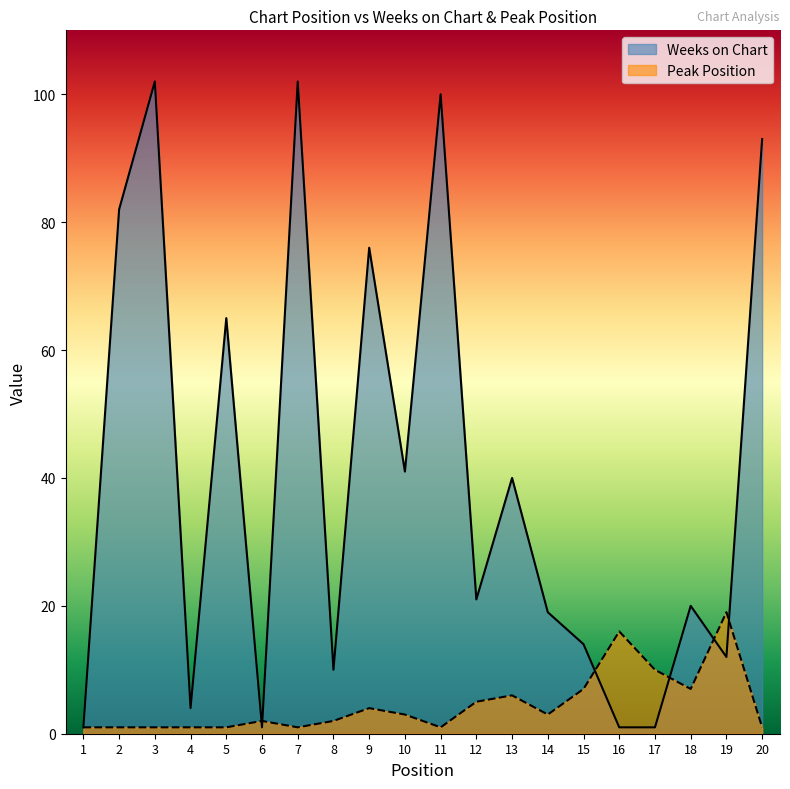

Does the chart have visible grid lines?

No